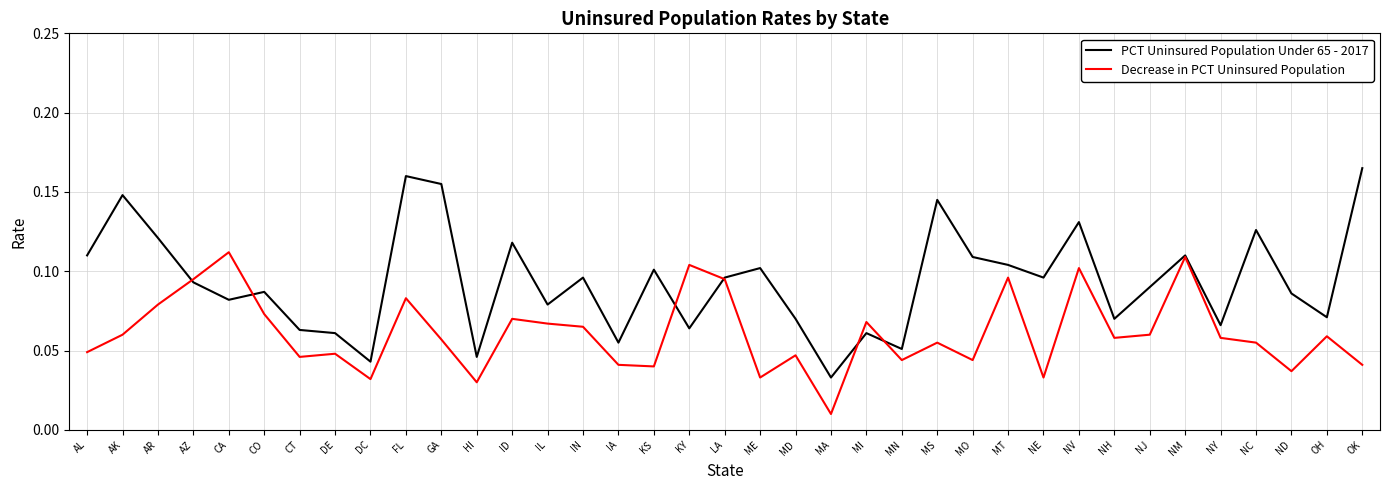

At which category does Decrease in PCT Uninsured Population reach its first local peak?

CA